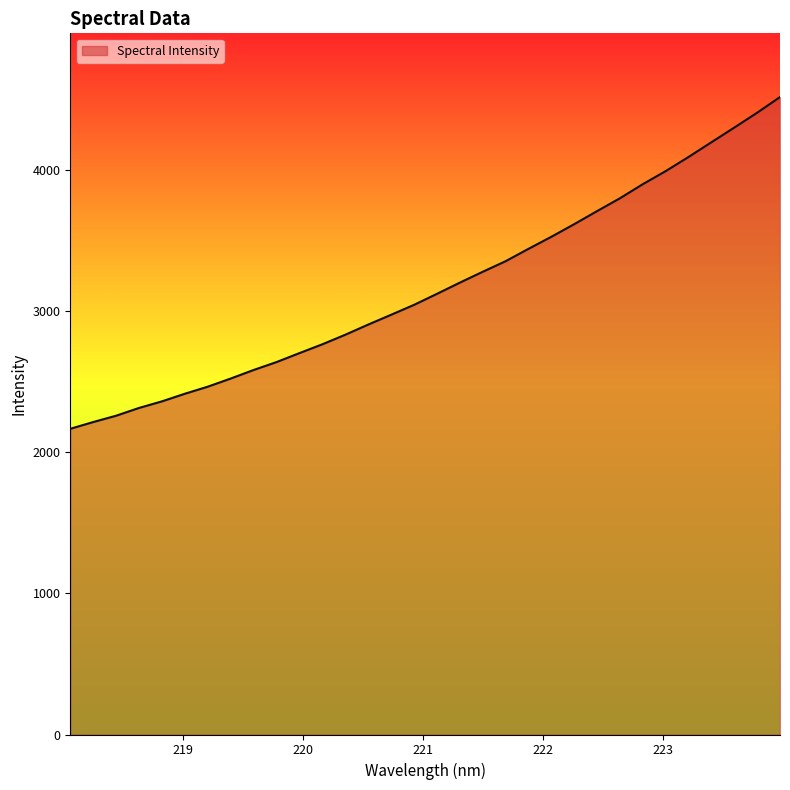

What is the maximum value shown in the chart?

4516.5